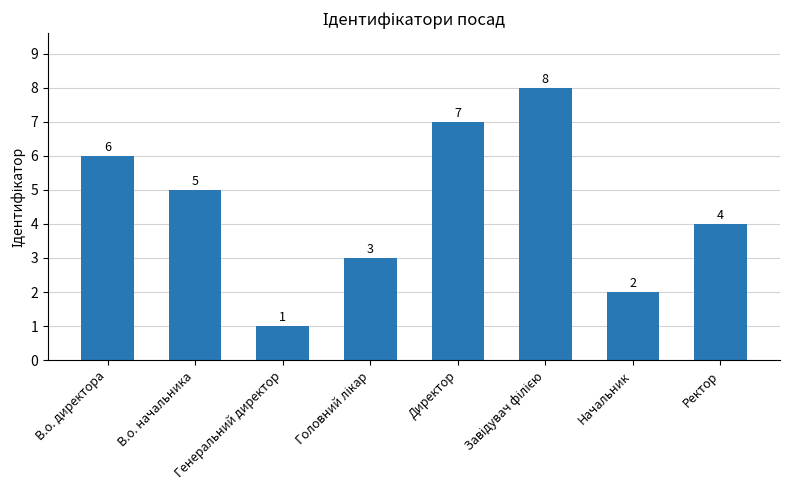

Reading left to right, extract all data points from this chart.

6	5	1	3	7	8	2	4